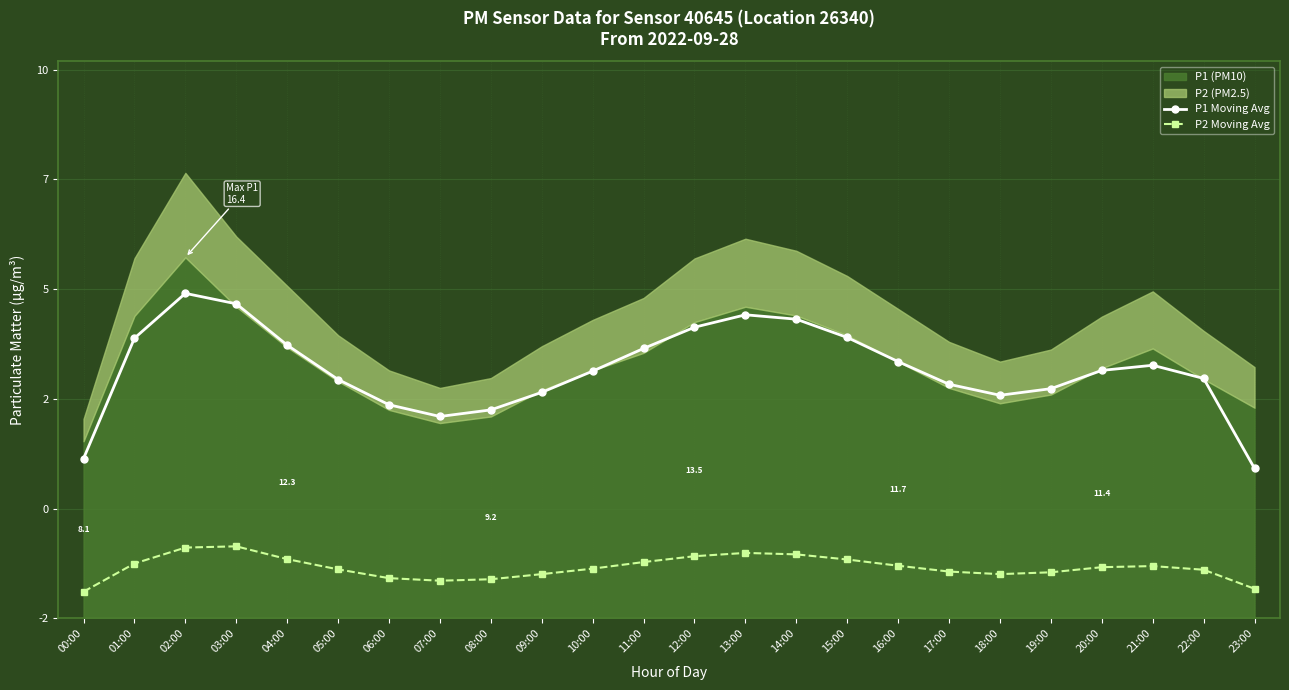

Which category has the lowest value in the P1 Moving Avg series?

23:00